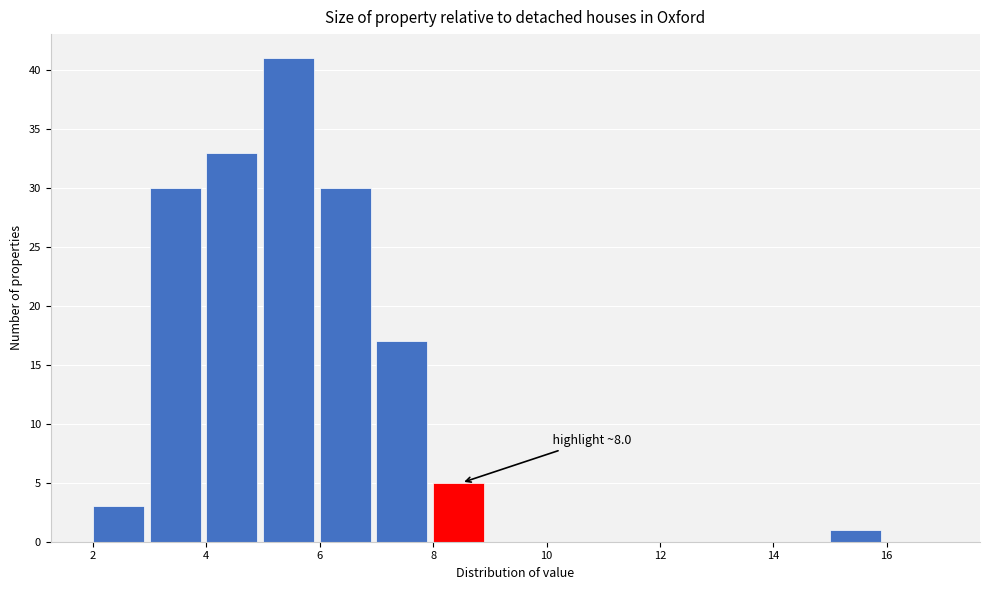

Over which range of the x-axis is the bar tallest?

5 to 6